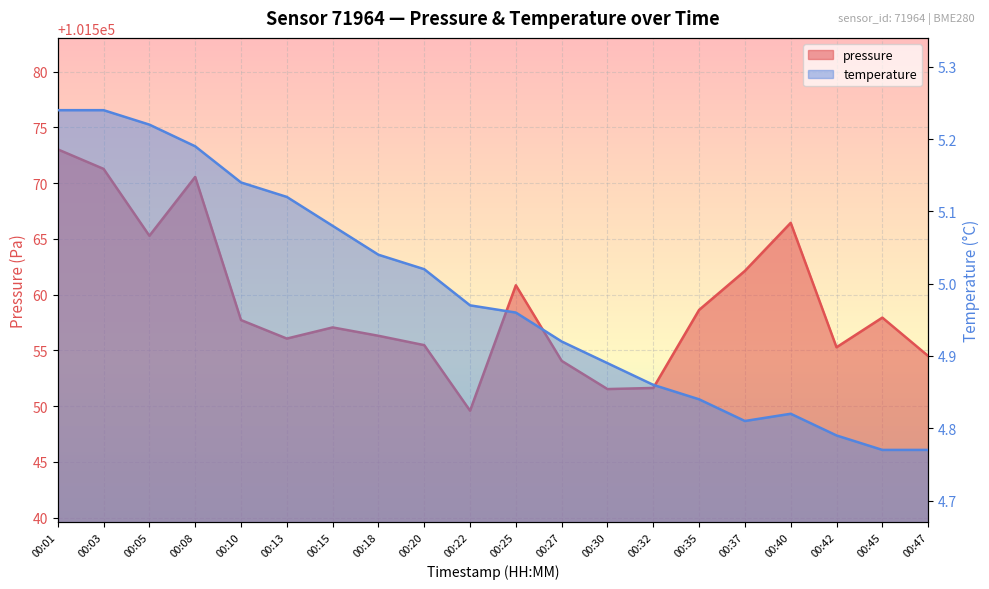

Reading left to right, transcribe all the data shown in this chart.

pressure: 101573.0	101571.3	101565.3	101570.6	101557.7	101556.1	101557.1	101556.3	101555.5	101549.6	101560.8	101554.1	101551.5	101551.6	101558.6	101562.1	101566.4	101555.3	101557.9	101554.5
temperature: 5.2	5.2	5.2	5.2	5.1	5.1	5.1	5.0	5.0	5.0	5.0	4.9	4.9	4.9	4.8	4.8	4.8	4.8	4.8	4.8